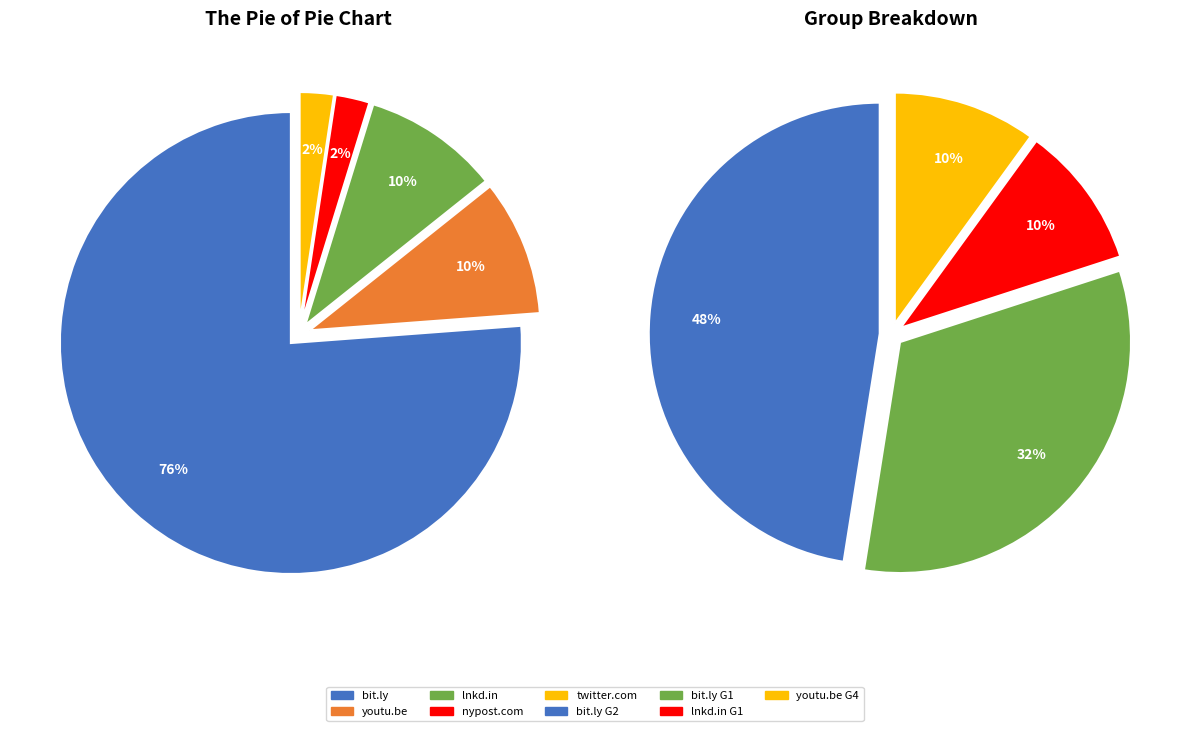

Is the sum of twitter.com and nypost.com greater than half?

No